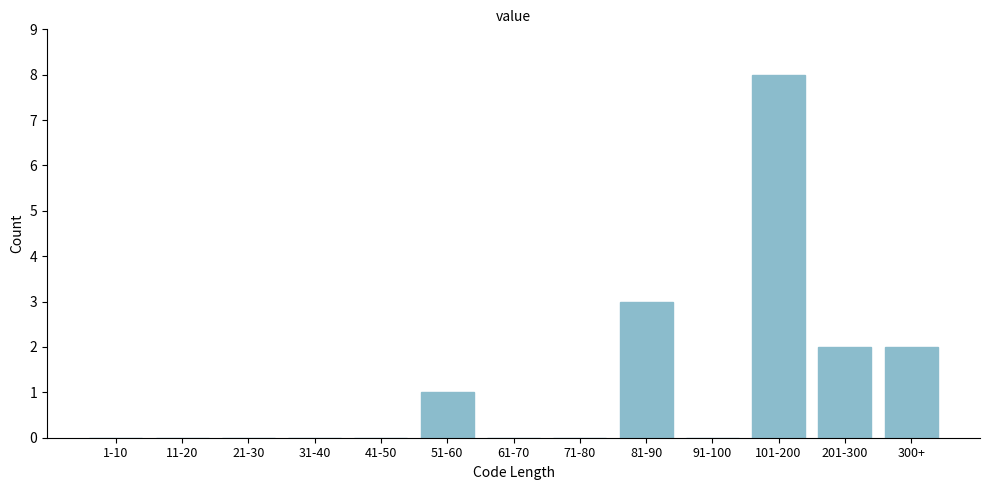

Reading left to right, list all the values displayed in this chart.

1-10=0	11-20=0	21-30=0	31-40=0	41-50=0	51-60=1	61-70=0	71-80=0	81-90=3	91-100=0	101-200=8	201-300=2	300+=2